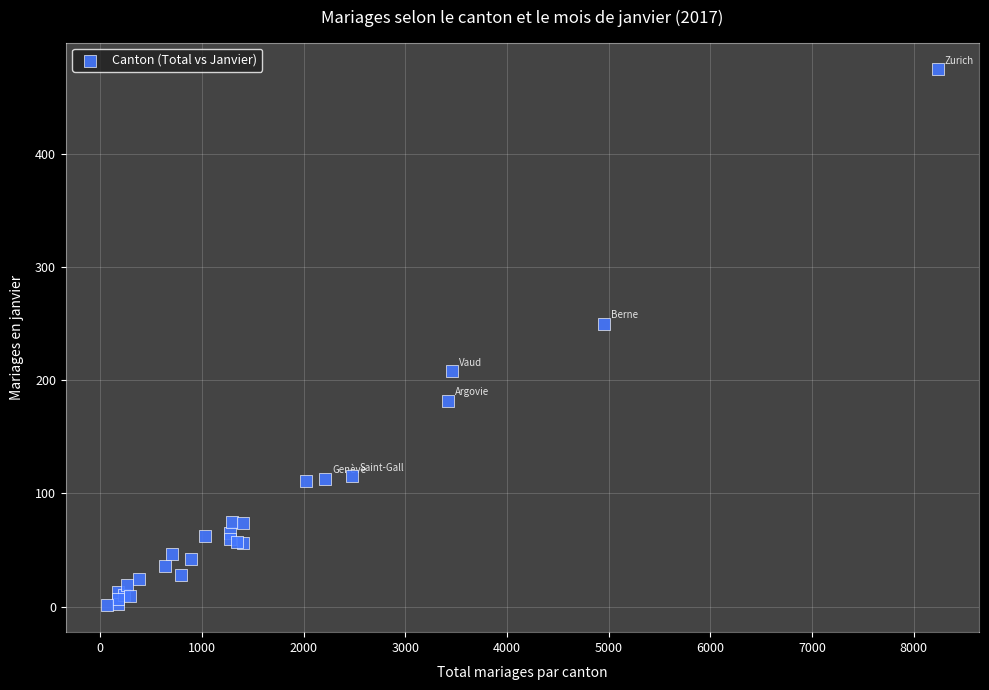

What Y value in the scatter plot is closest to 238?

250